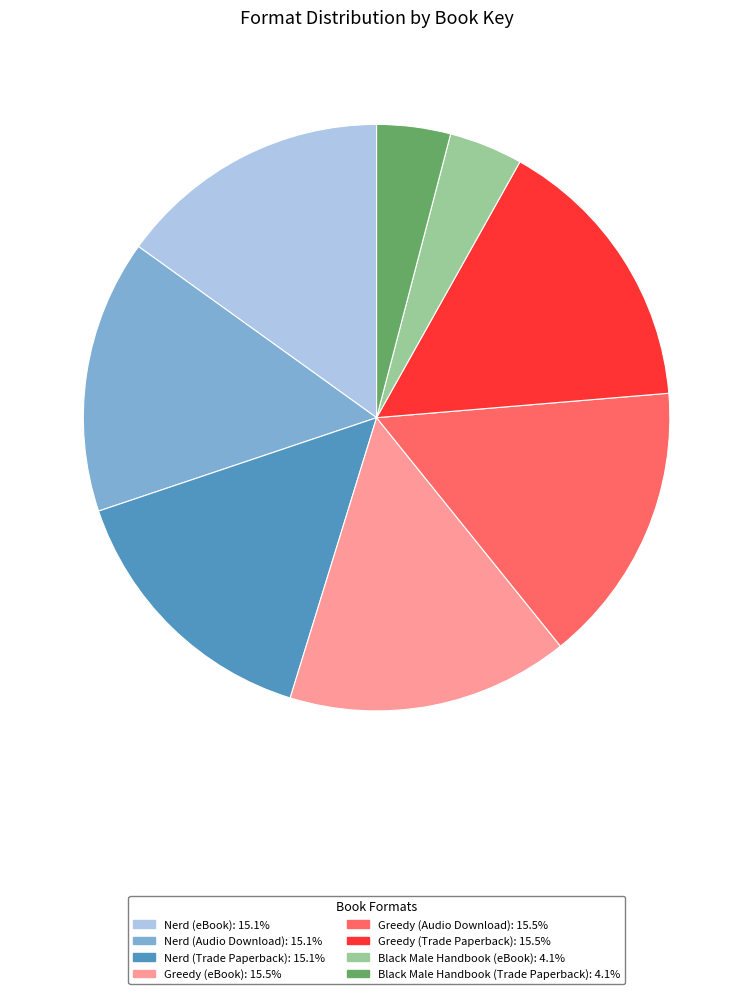

Does Greedy (Trade Paperback) account for over 50% of the chart?

No